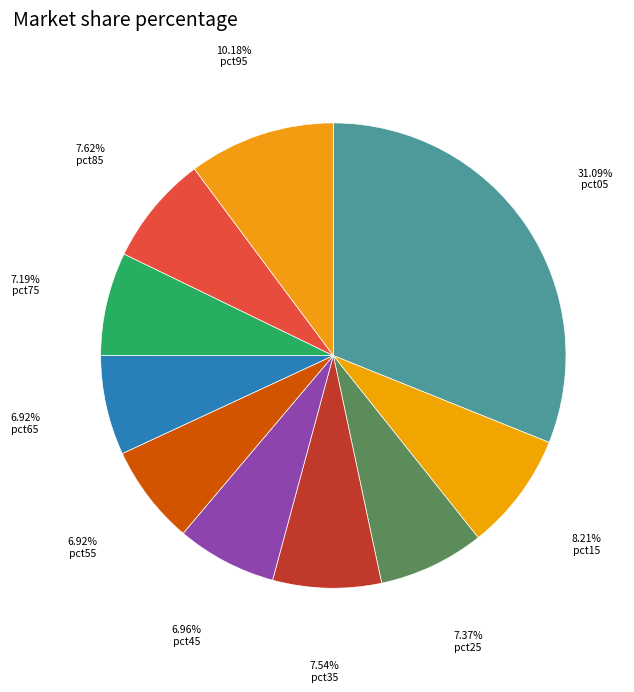

What percentage is the pct35 slice, to the nearest percent?

8%